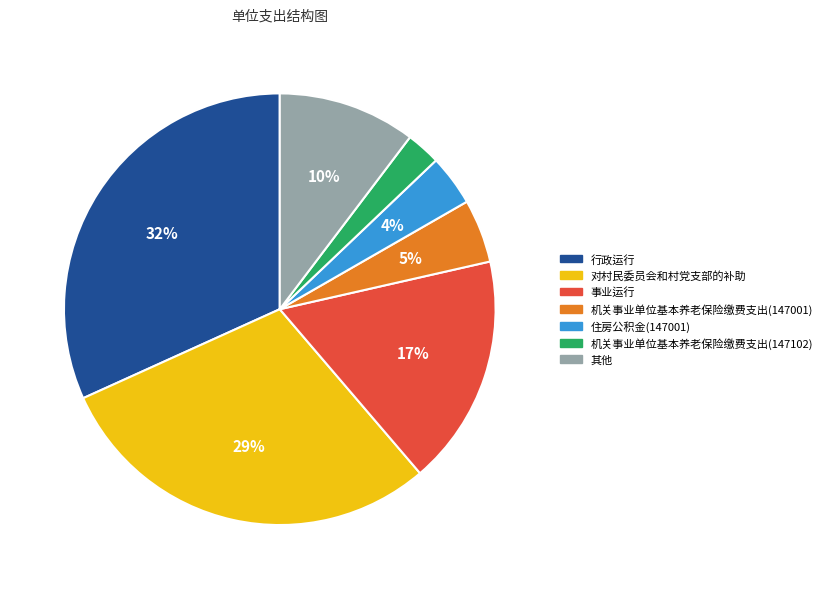

Which category has the biggest portion of the pie?

行政运行